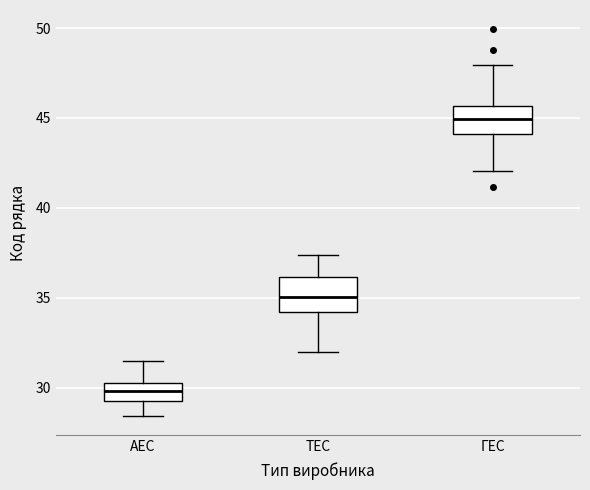

Which box's median line is the highest?

ГЕС